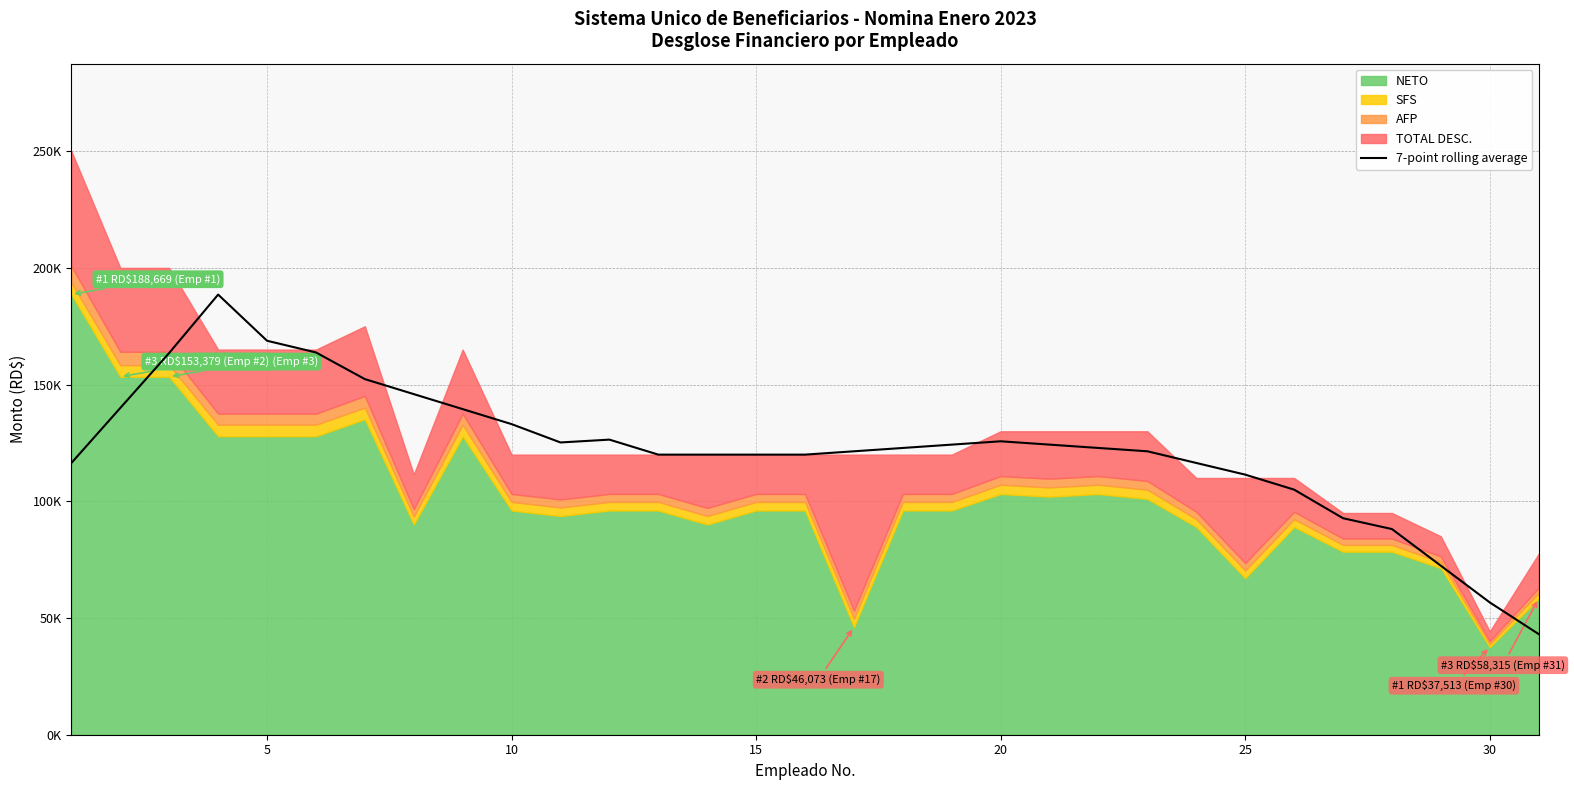

How many data points are less than 122857?

15